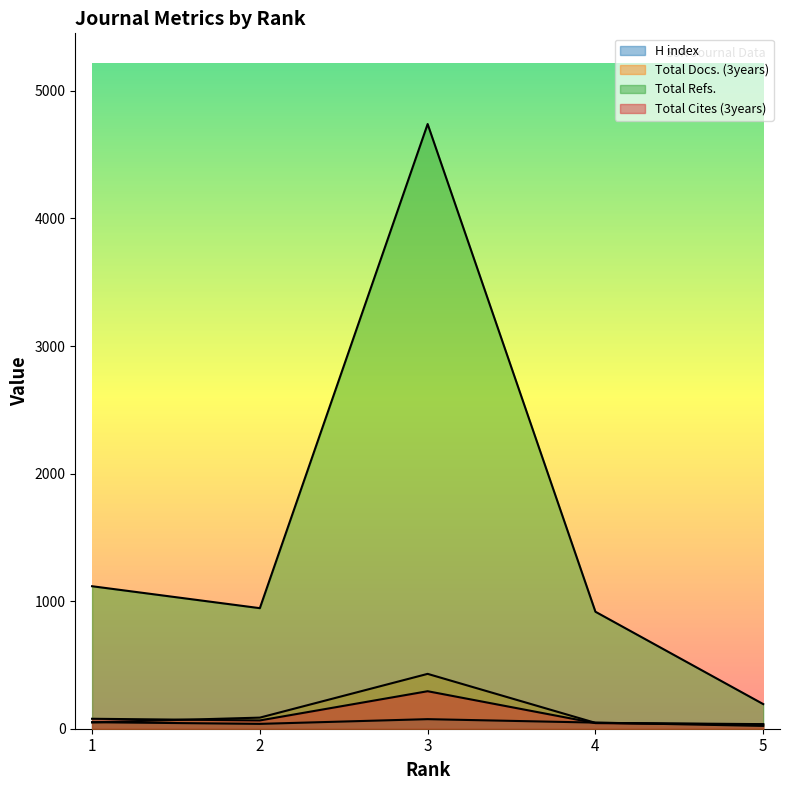

Reading right to left, what are all the values shown in this chart?

H index: 5=22	4=48	3=75	2=38	1=51
Total Docs. (3years): 5=36	4=46	3=430	2=87	1=50
Total Refs.: 5=193	4=917	3=4740	2=945	1=1117
Total Cites (3years): 5=33	4=44	3=294	2=65	1=78